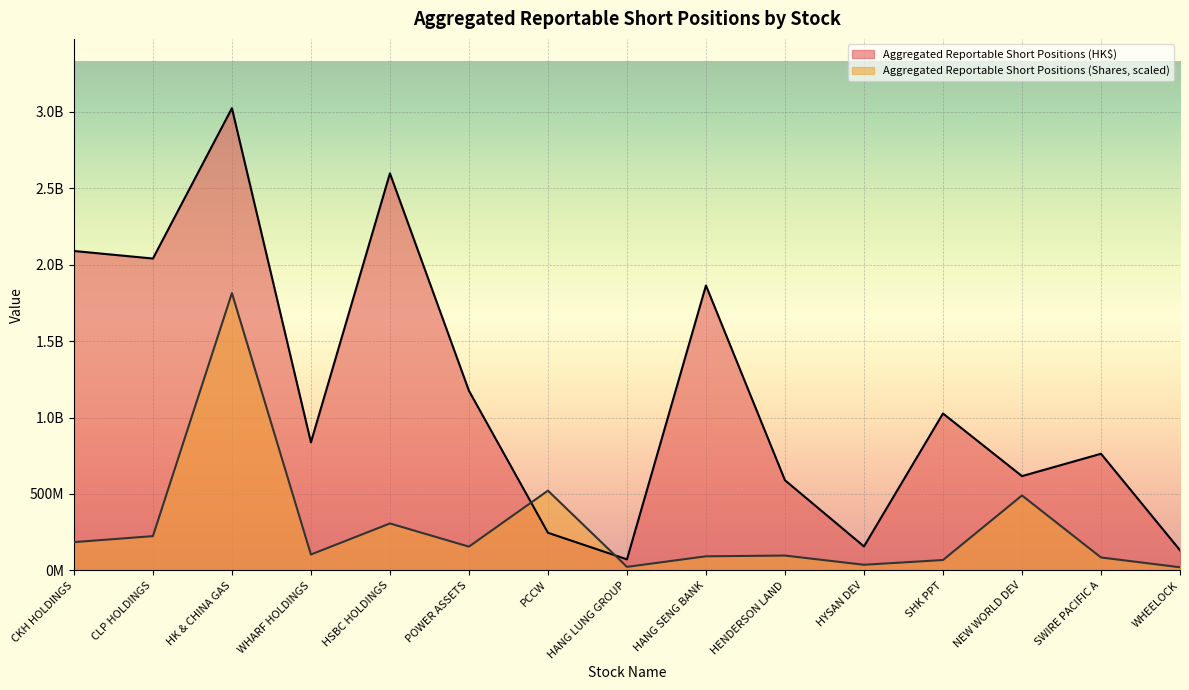

Reading left to right, what are all the values shown in this chart?

Aggregated Reportable Short Positions (Shares): CKH HOLDINGS=184771062.2	CLP HOLDINGS=224136376.3	HK & CHINA GAS=1814270527.8	WHARF HOLDINGS=103953505.5	HSBC HOLDINGS=306949452.9	POWER ASSETS=155362850.8	PCCW=521667997.2	HANG LUNG GROUP=22986032.2	HANG SENG BANK=92055606.7	HENDERSON LAND=96941926.0	HYSAN DEV=36721823.4	SHK PPT=67644079.8	NEW WORLD DEV=490293417.6	SWIRE PACIFIC A=84451288.0	WHEELOCK=20406320.8
Aggregated Reportable Short Positions (HK$): CKH HOLDINGS=2089672727.0	CLP HOLDINGS=2040235096.0	HK & CHINA GAS=3023784213.0	WHARF HOLDINGS=837675654.0	HSBC HOLDINGS=2597556298.0	POWER ASSETS=1175167116.0	PCCW=246069810.0	HANG LUNG GROUP=72024966.0	HANG SENG BANK=1864064004.0	HENDERSON LAND=589555851.0	HYSAN DEV=156719372.0	SHK PPT=1026360644.0	NEW WORLD DEV=616721280.0	SWIRE PACIFIC A=763039771.0	WHEELOCK=131779363.0